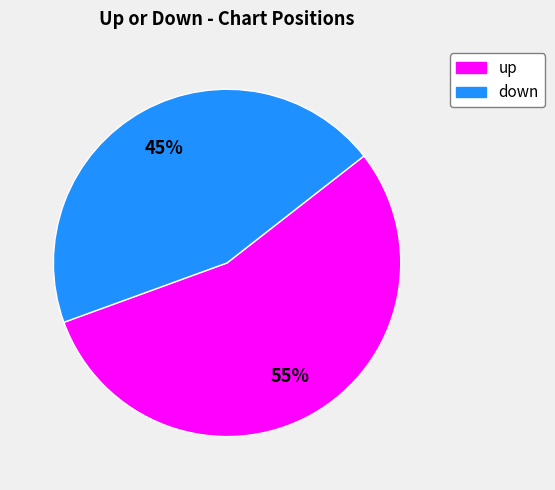

What percentage is the down slice, to the nearest percent?

45%